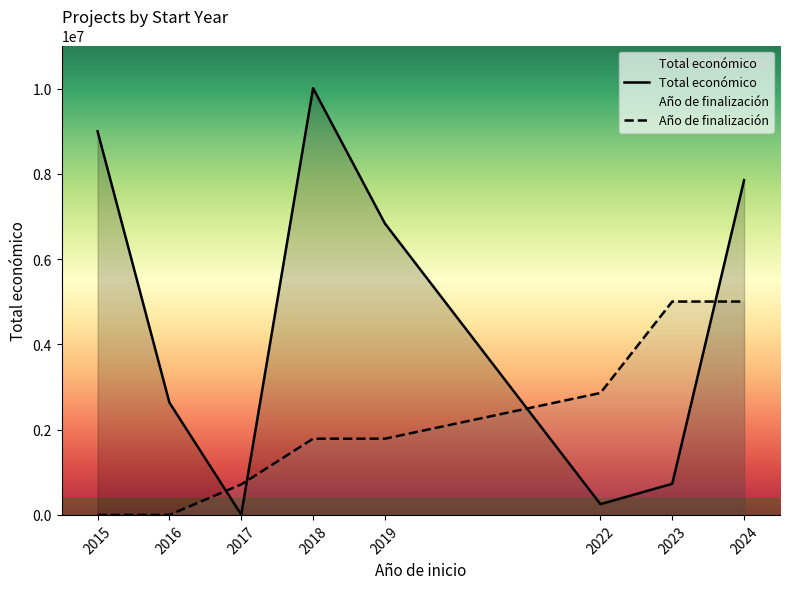

Is it true that Año de finalización equals 5005904.0 at 2023?

True